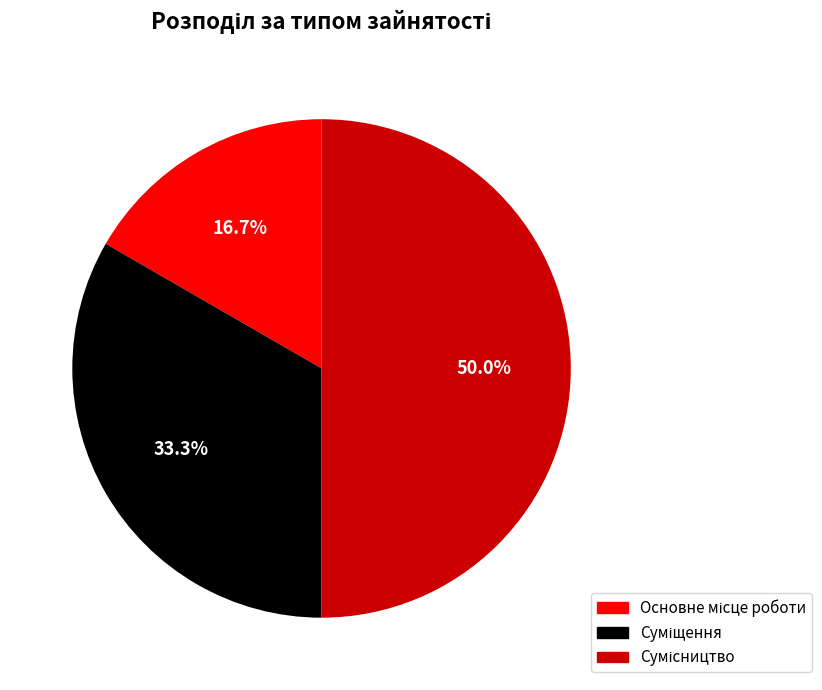

To the nearest percent, what portion does Основне місце роботи represent?

17%